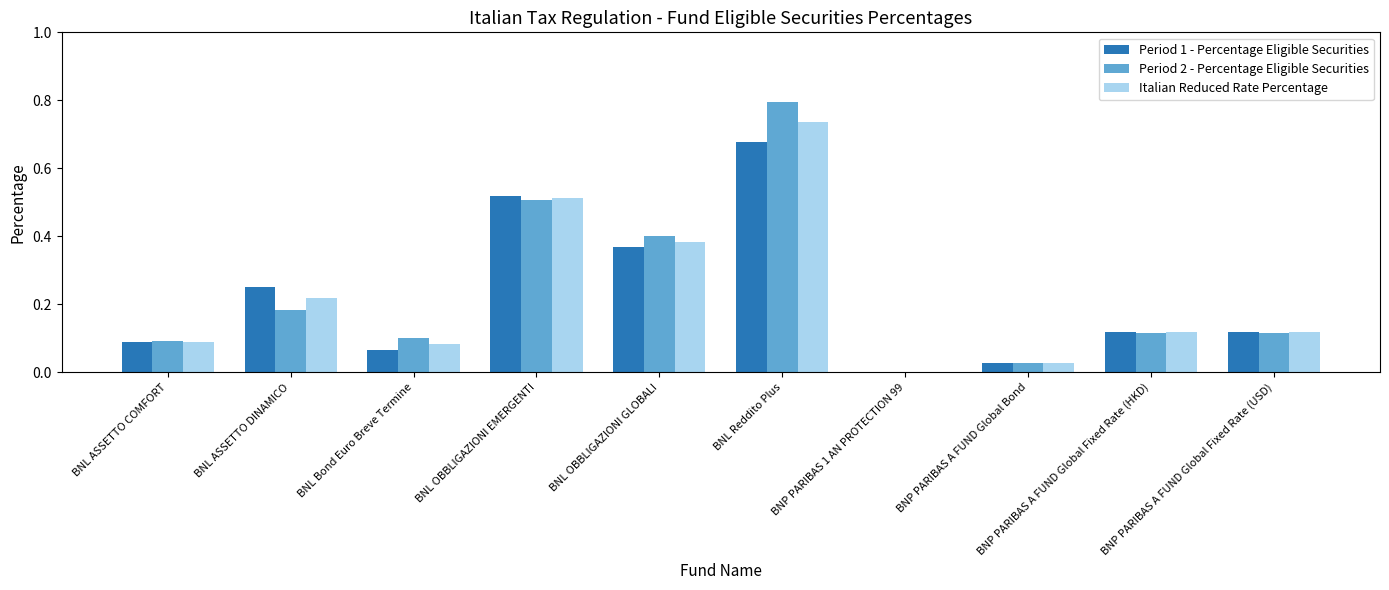

Between BNP PARIBAS 1 AN PROTECTION 99 and BNP PARIBAS A FUND Global Fixed Rate (USD), which series saw the biggest shift?

Period 1 - Percentage Eligible Securities